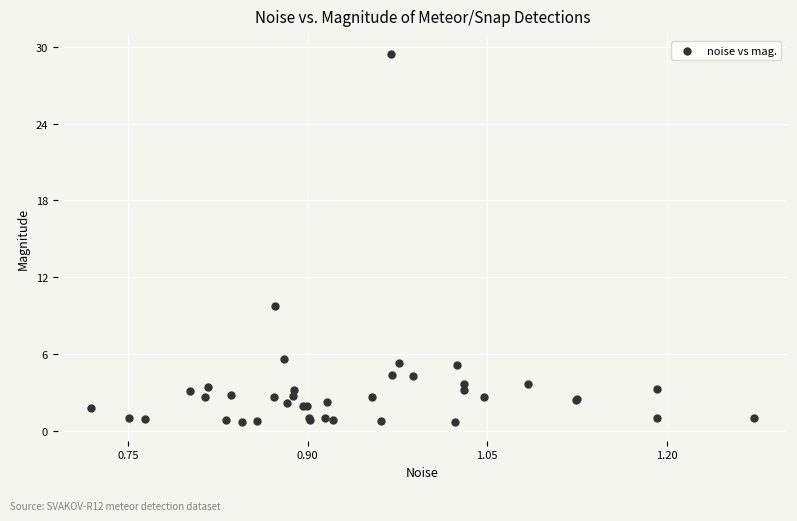

What Y value in the scatter plot is closest to 15?

9.7